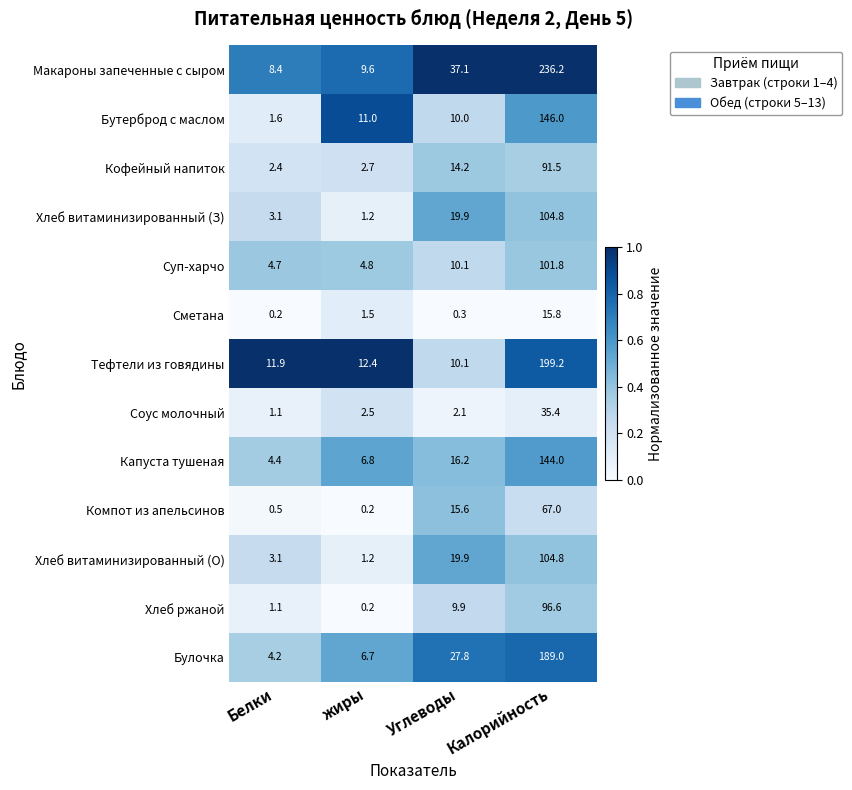

What is the sum of the Капуста тушеная values at жиры and Калорийность?

150.8